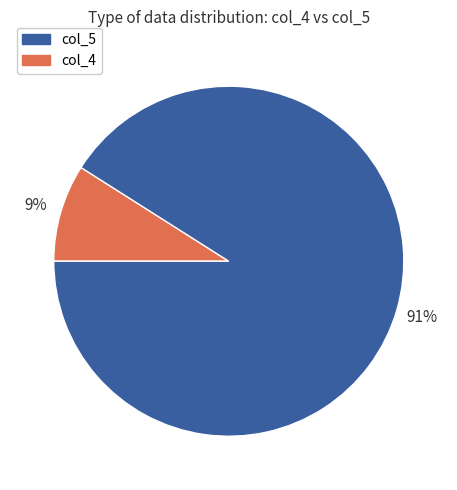

To the nearest percent, what is the average slice percentage?

50%